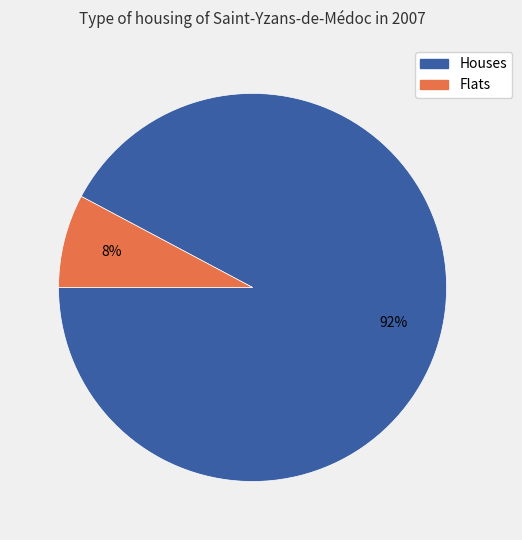

To the nearest percent, what is the difference between the largest and smallest slice percentages?

84%